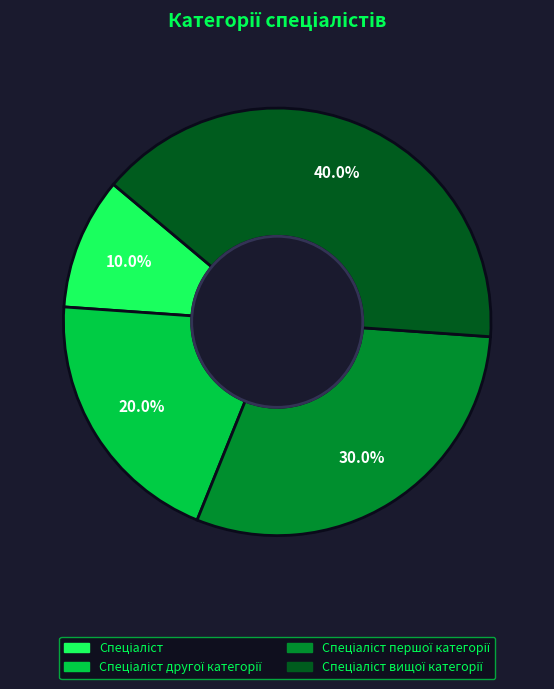

Is there a majority slice in this chart?

No